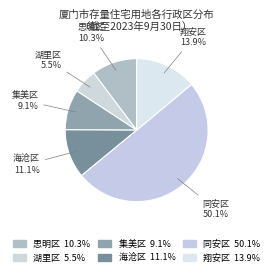

Is it true that 湖里区 is 14% of the pie?

False